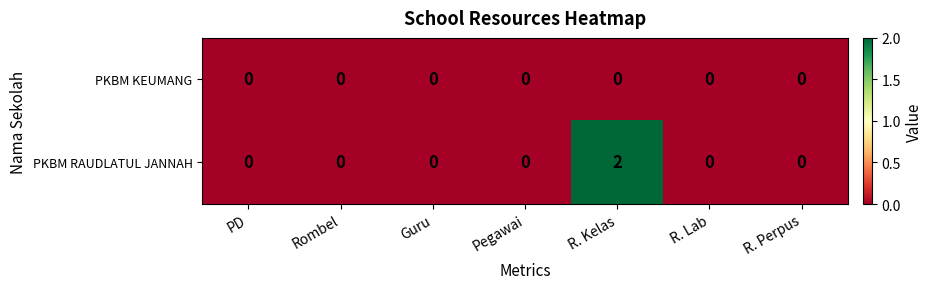

How many distinct data groups are displayed?

2